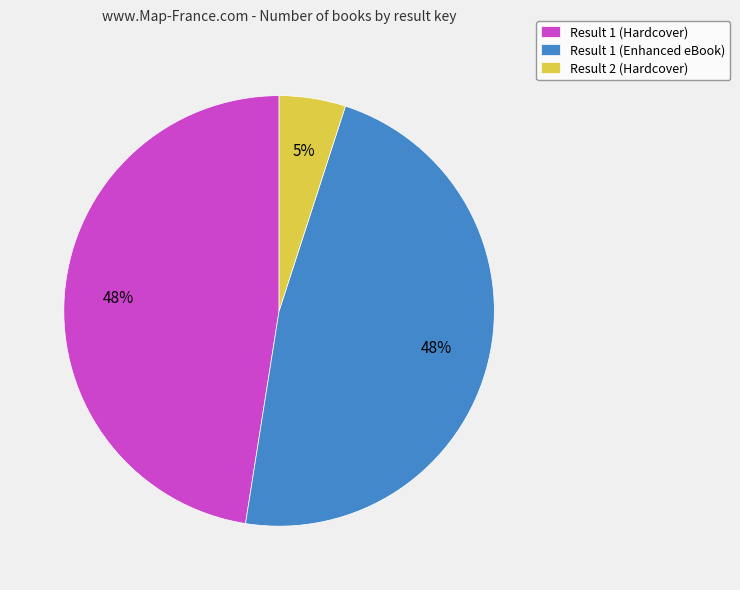

What percentage is the Result 2 (Hardcover) slice, to the nearest percent?

5%